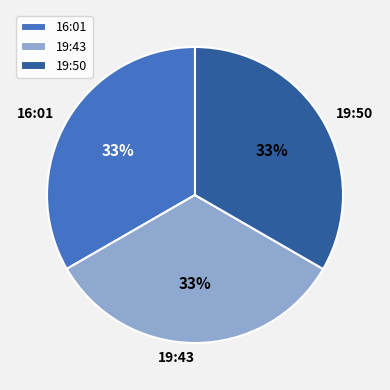

What is the ratio of the value at 19:43 to the value at 16:01?

1.0